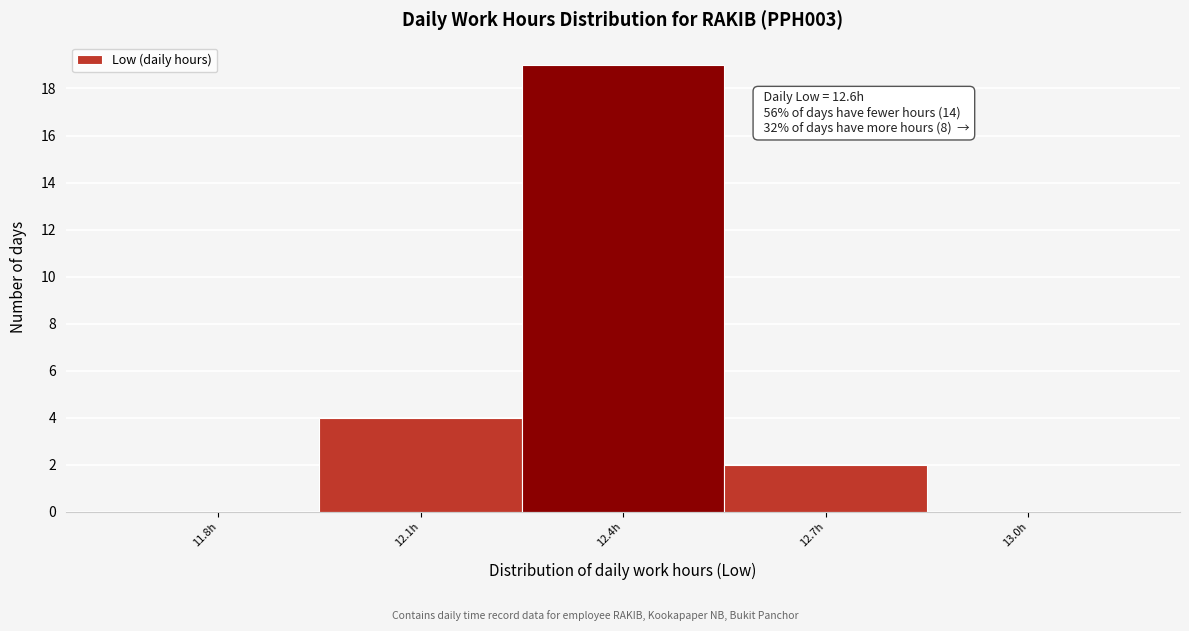

Reading left to right, what are all the values shown in this chart?

11.8h=0	12.1h=4	12.4h=19	12.7h=2	13.0h=0